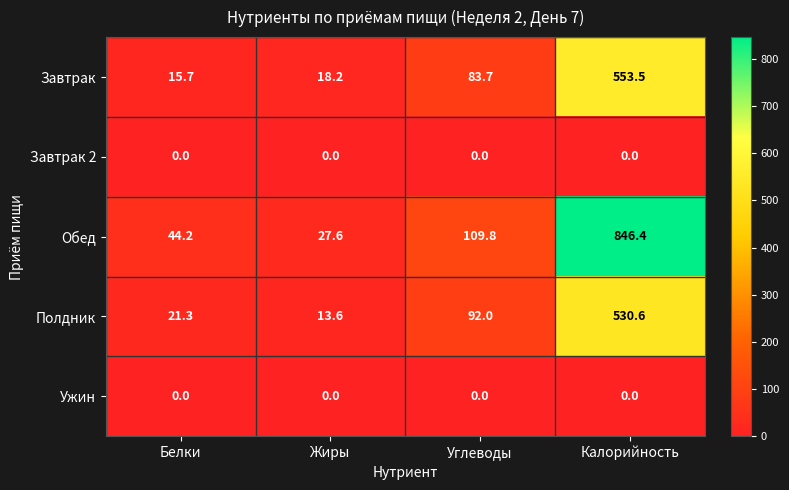

Reading left to right, extract all data points from this chart.

Завтрак: 15.7	18.2	83.7	553.5
Завтрак 2: 0.0	0.0	0.0	0.0
Обед: 44.2	27.6	109.8	846.4
Полдник: 21.3	13.6	92.0	530.6
Ужин: 0.0	0.0	0.0	0.0